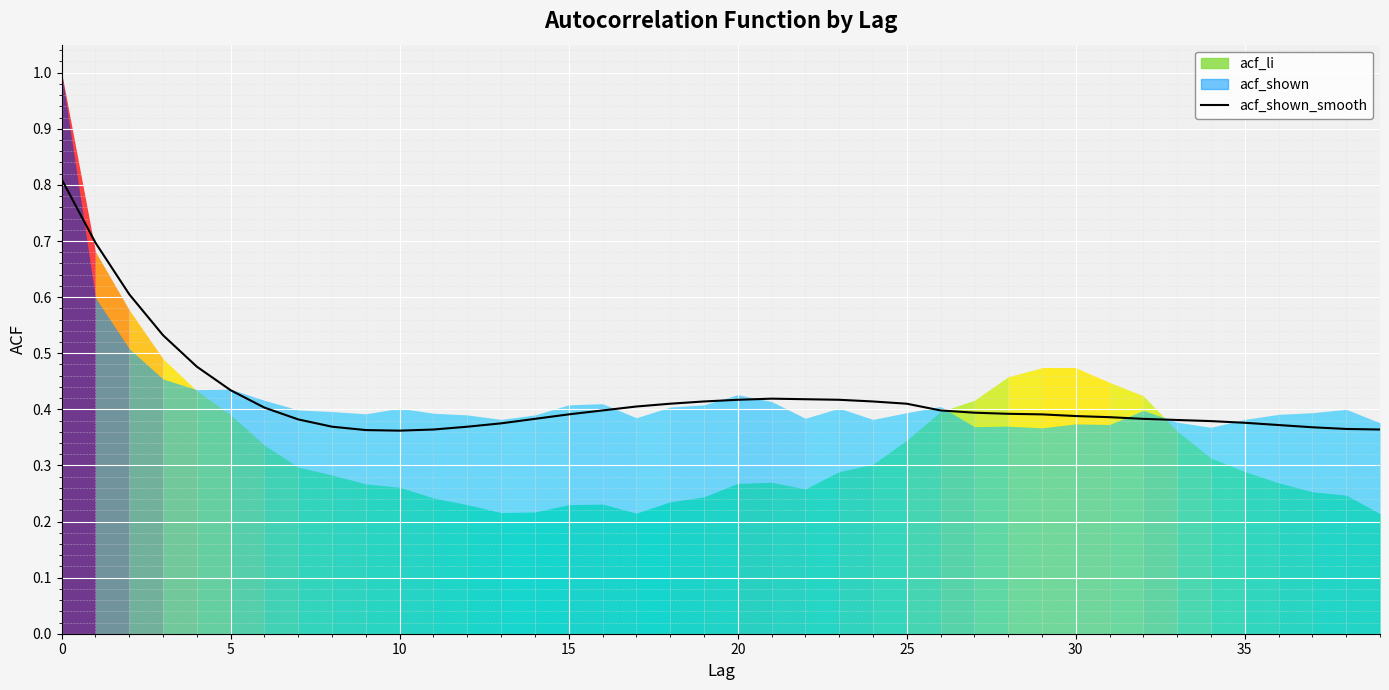

How many points are higher than both their immediate neighbors (excluding endpoints)?

1